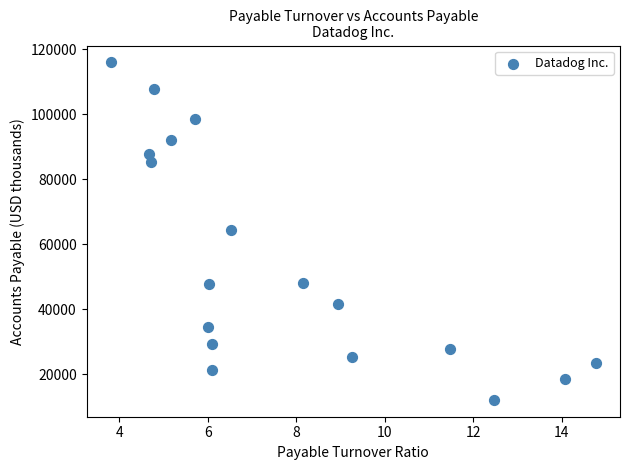

What is the range of Y values (max minus min)?

103926